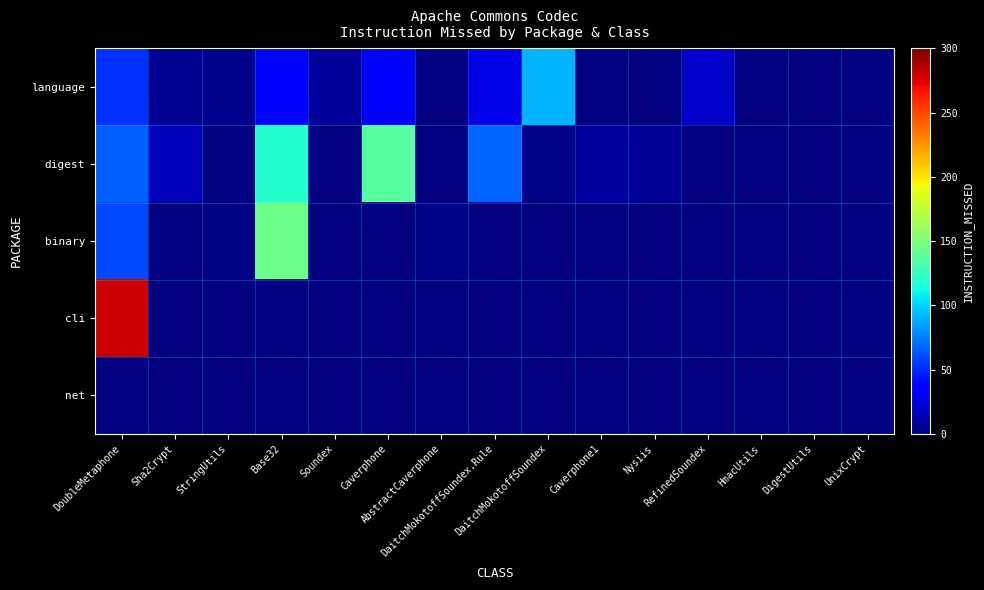

Rank the series at DaitchMokotoffSoundex from highest to lowest value.

language, digest, binary, cli, net